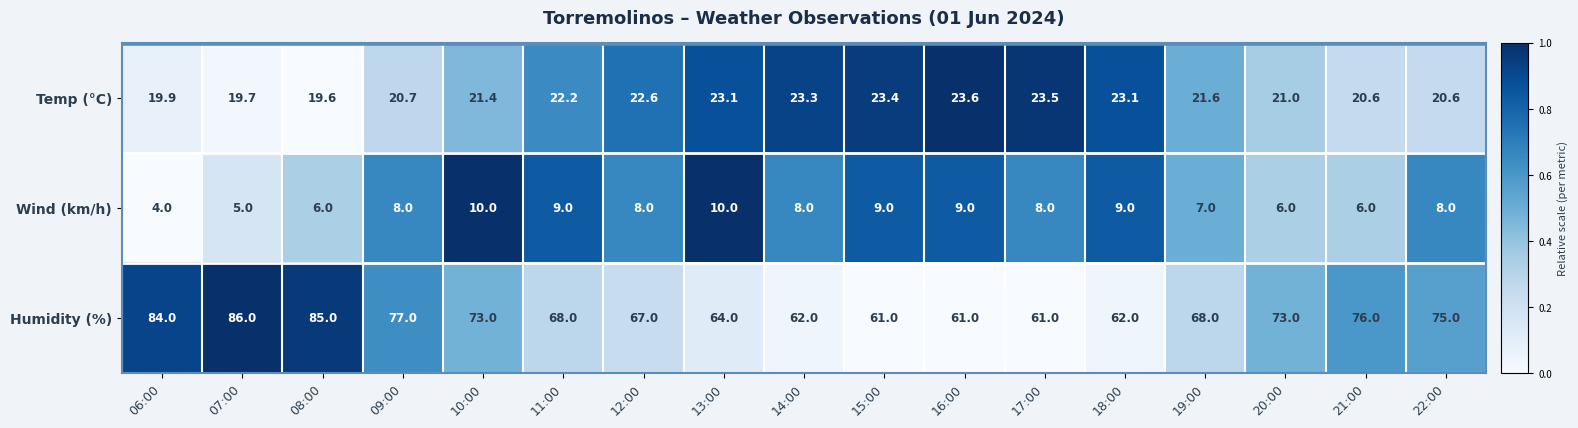

What is the difference between the maximum and second lowest values in the Temp (°C) series?

3.9